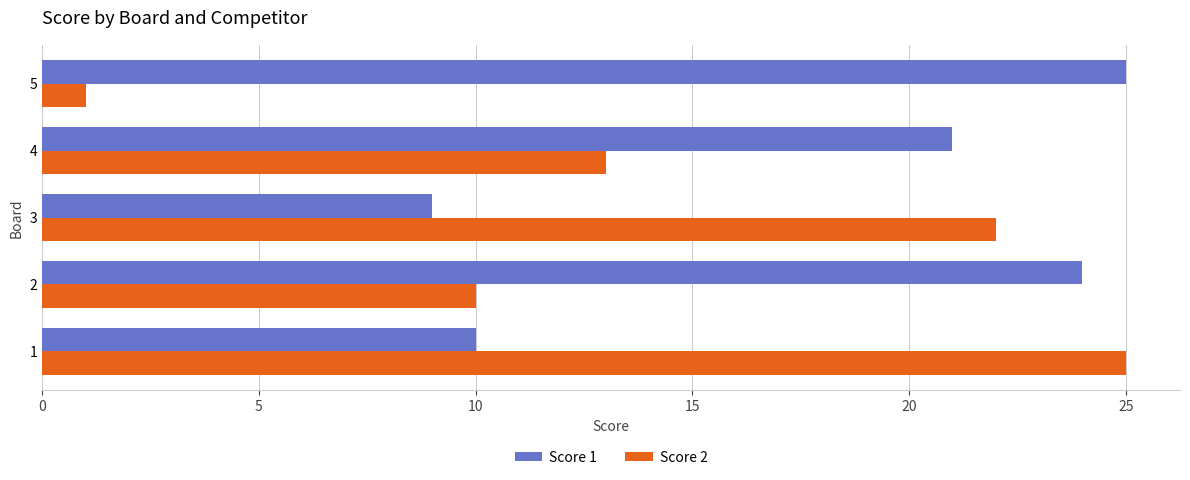

Which category has the lowest value in the Score 2 series?

5